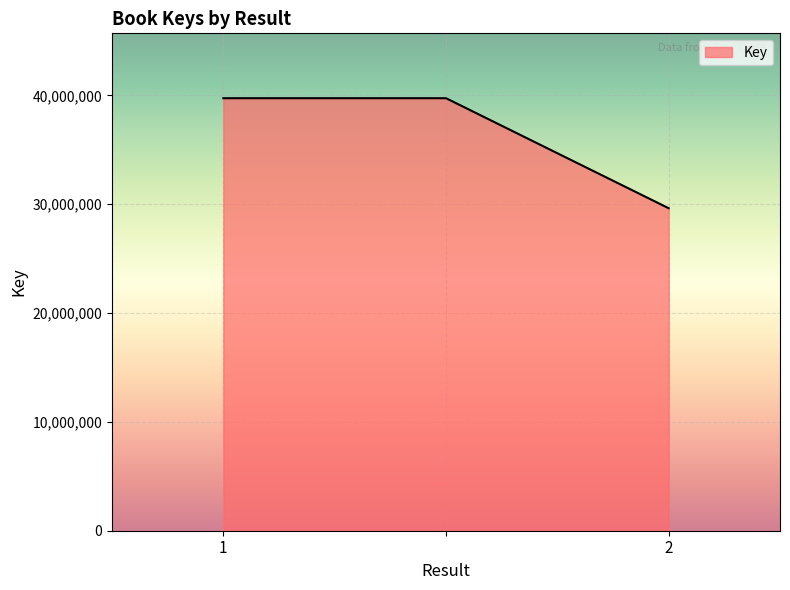

What is the average value?

36376946